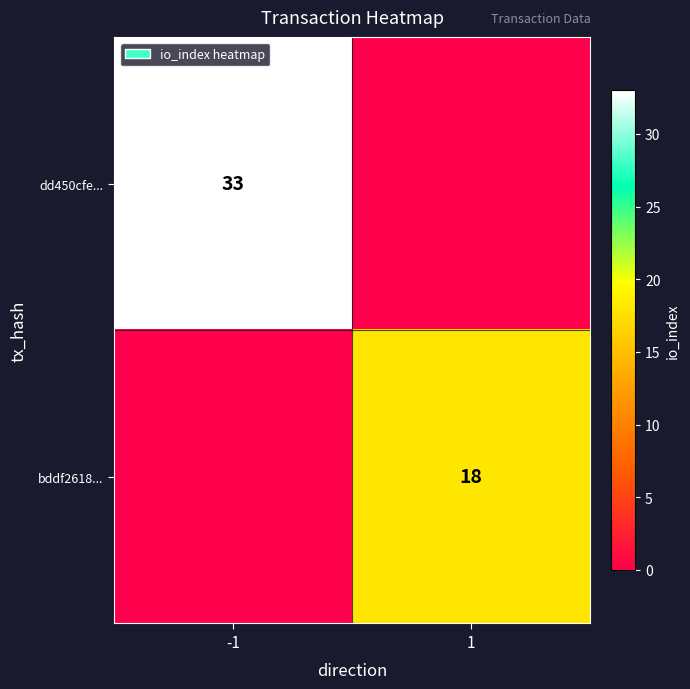

Is the value of bddf2618... at 1 greater than the value of dd450cfe... at -1?

No